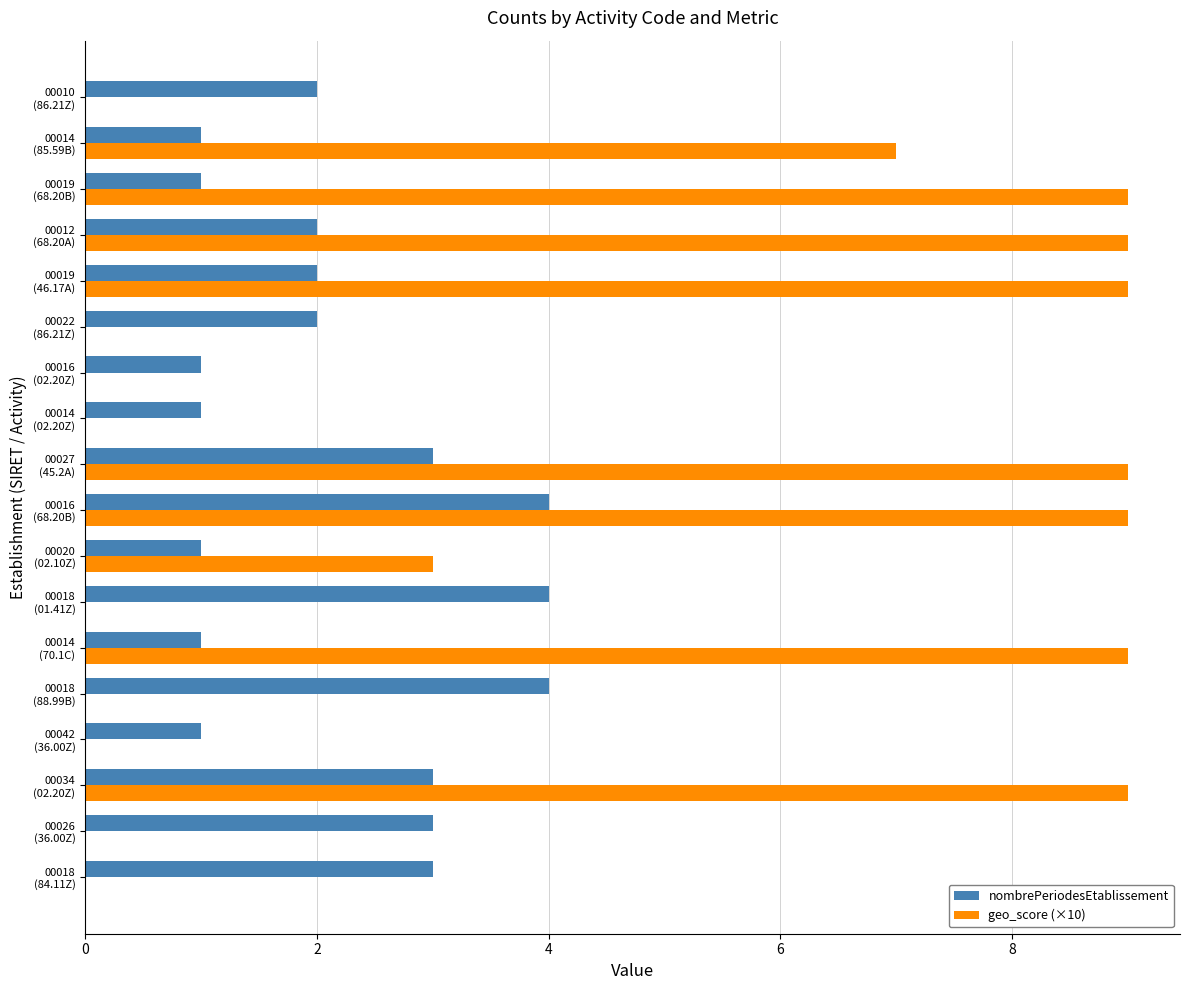

At which category is the sum across all series the highest?

00016
(68.20B)